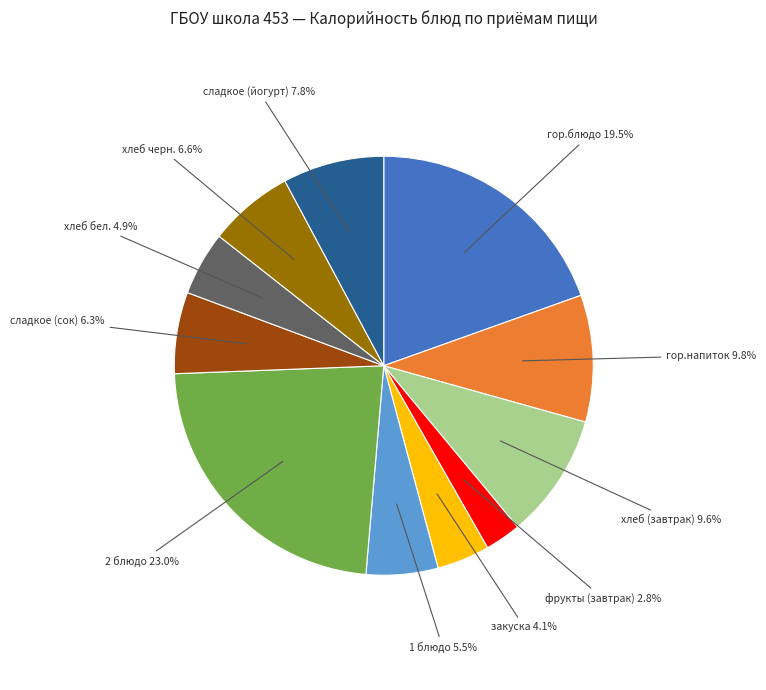

How many segments does this pie chart have?

11